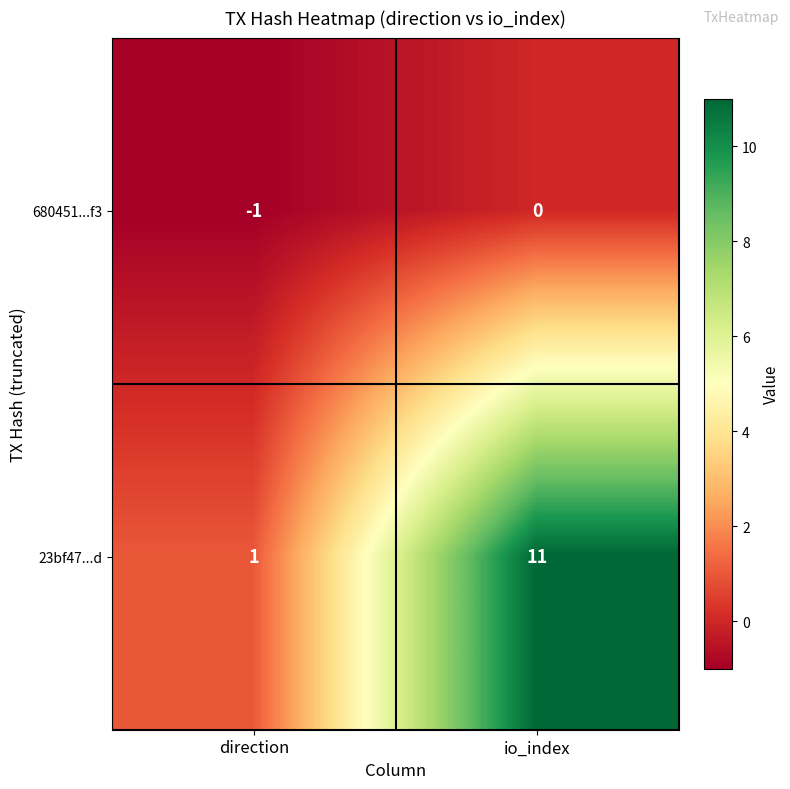

How many categories are shown in the chart?

2